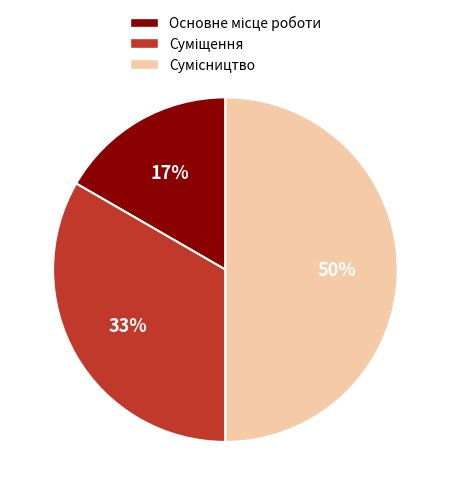

To the nearest percent, what is the difference between the largest and smallest slice percentages?

33%